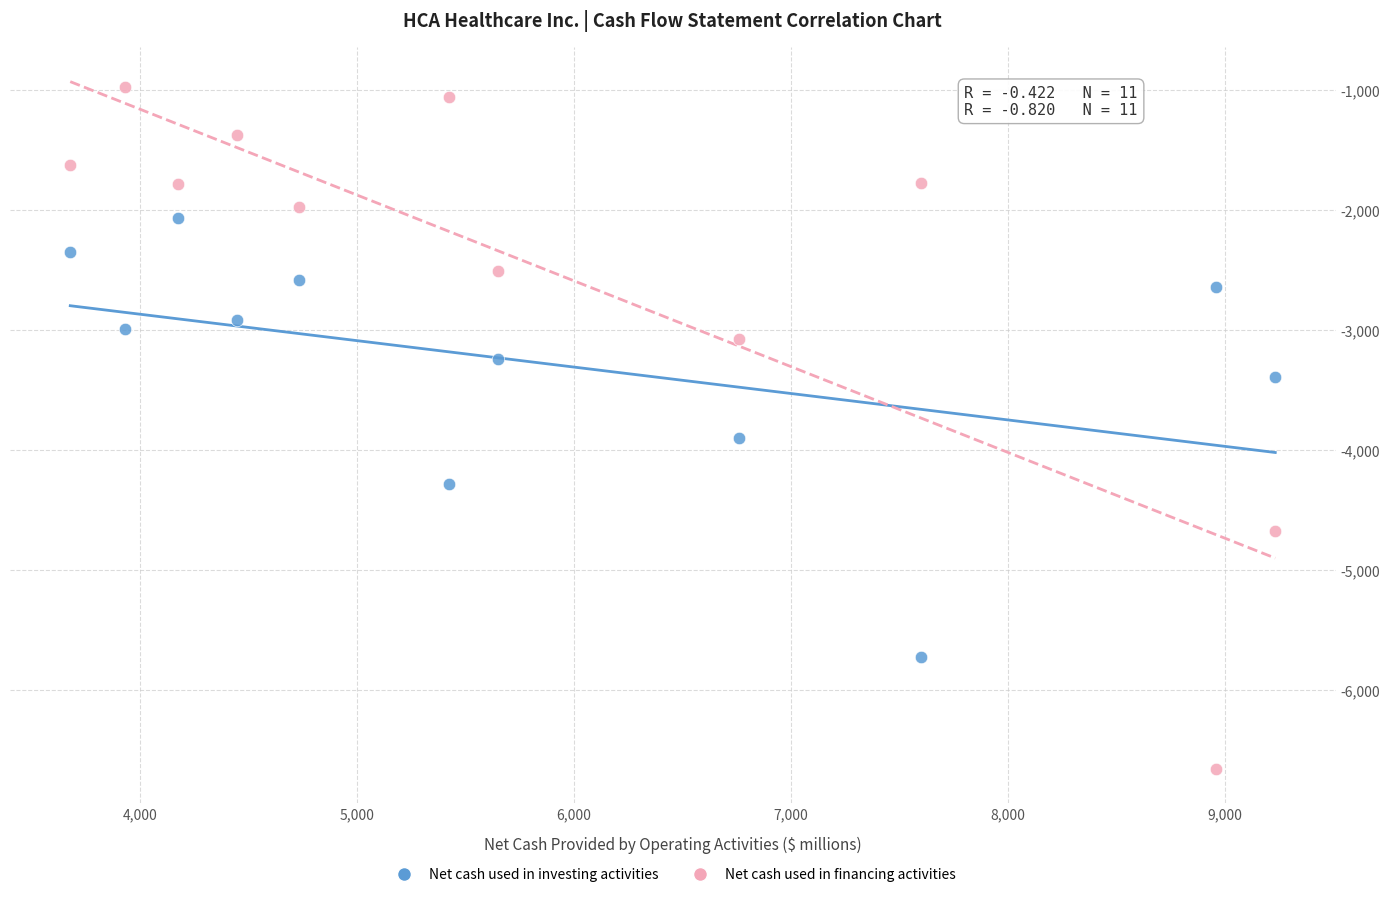

Across all series, what Y value is closest to -3815?

-3901